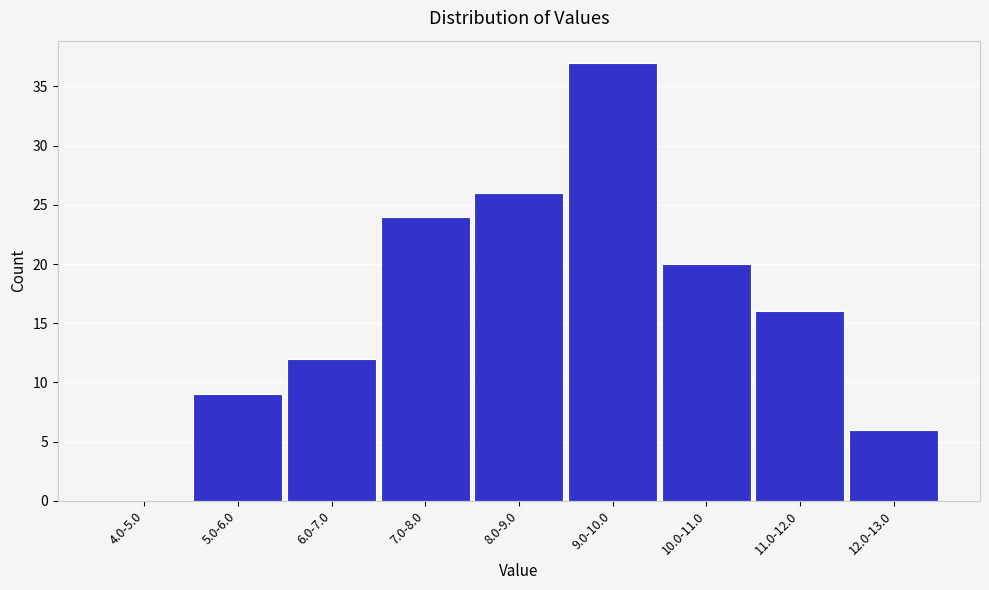

Reading left to right, what are all the values shown in this chart?

4.0-5.0=0	5.0-6.0=9	6.0-7.0=12	7.0-8.0=24	8.0-9.0=26	9.0-10.0=37	10.0-11.0=20	11.0-12.0=16	12.0-13.0=6